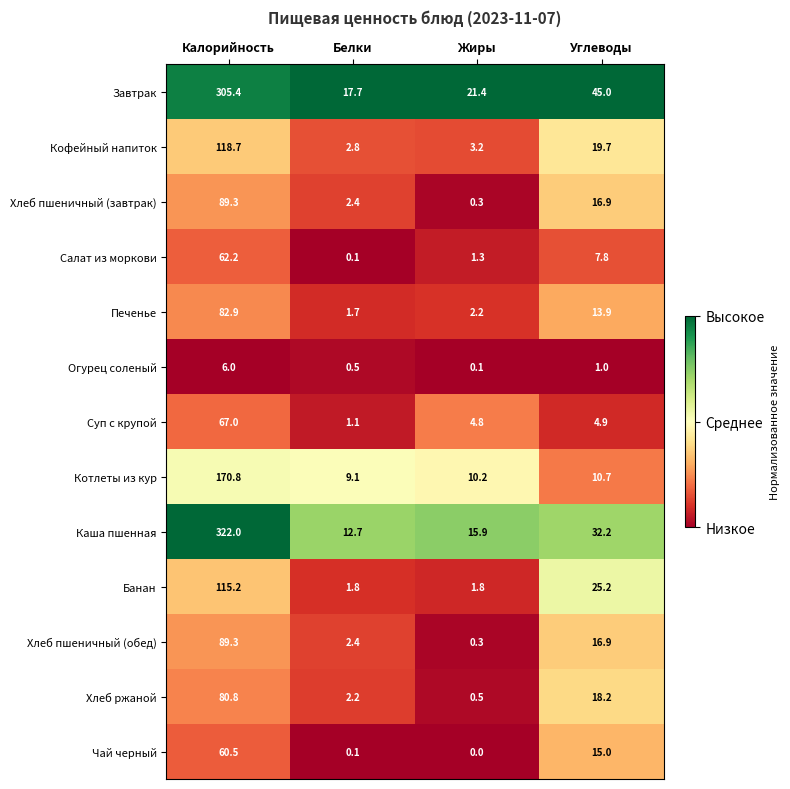

At which category is the sum across all series the highest?

Калорийность